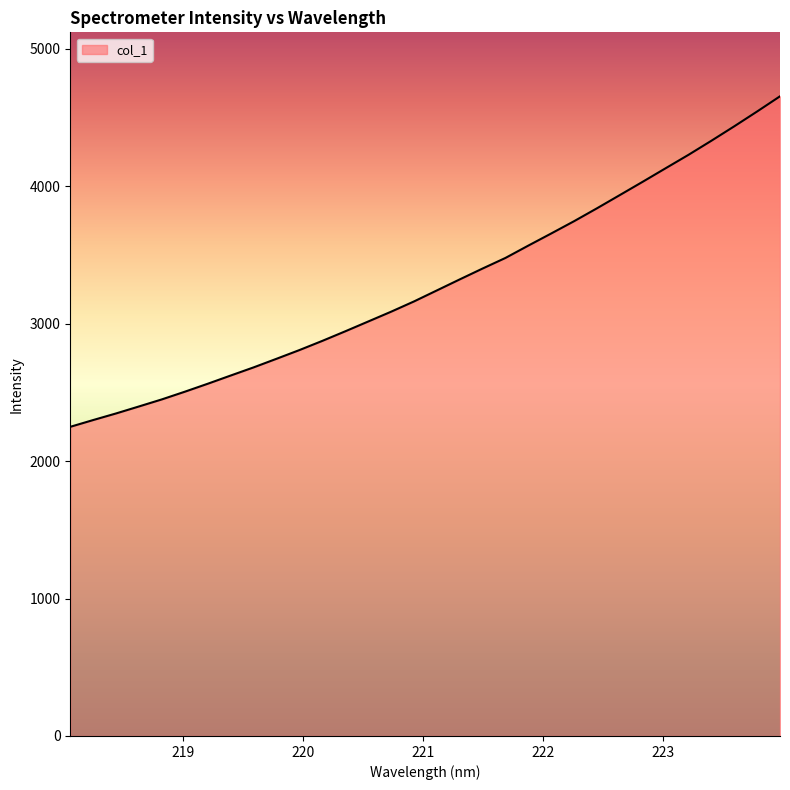

What is the minimum value shown in the chart?

2249.4